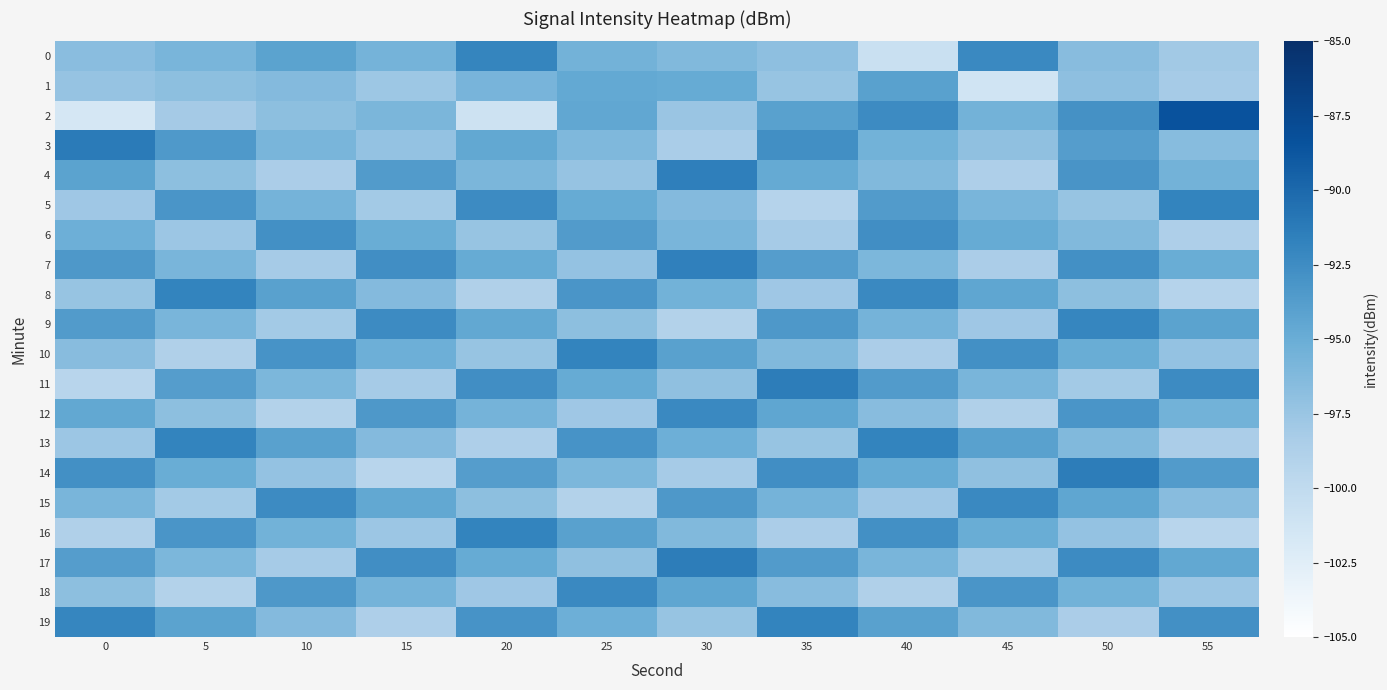

Which series has the largest total across all categories?

17